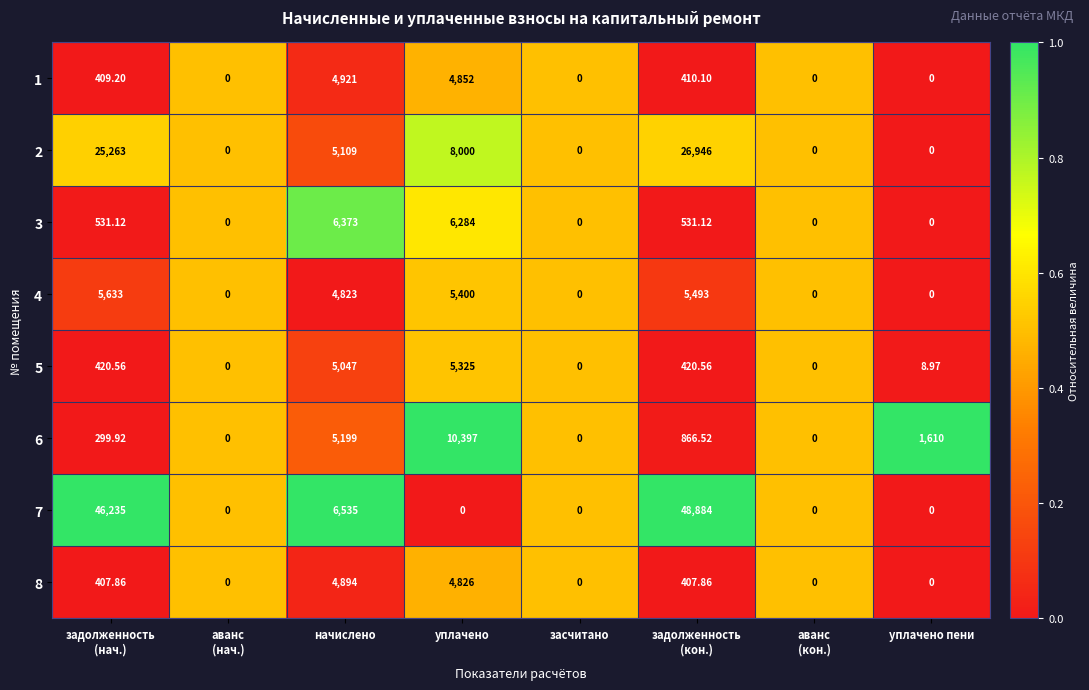

Which series changed the most between задолженность
(нач.) and задолженность
(кон.)?

7